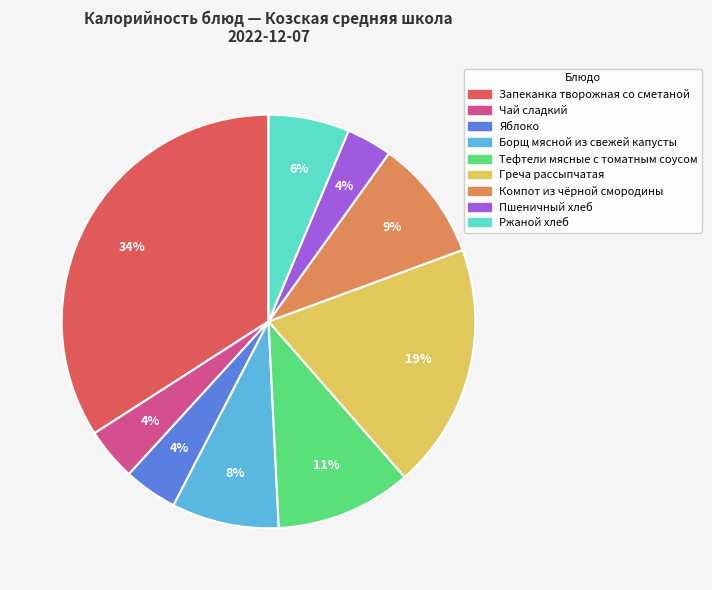

How many slices are in this pie chart?

9